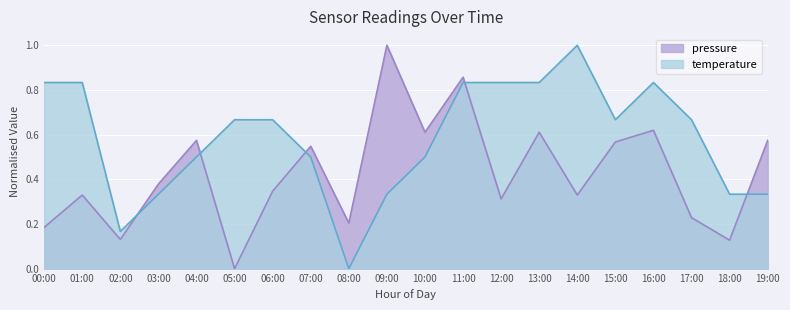

What are all the series names shown in the legend?

pressure, temperature